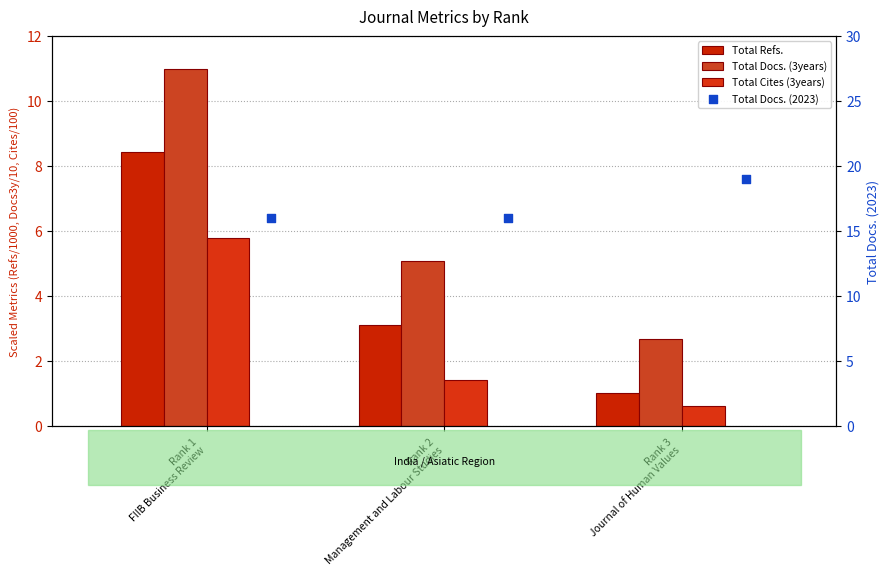

At which category is the sum across all series the highest?

Rank 1
FIIB Business Review